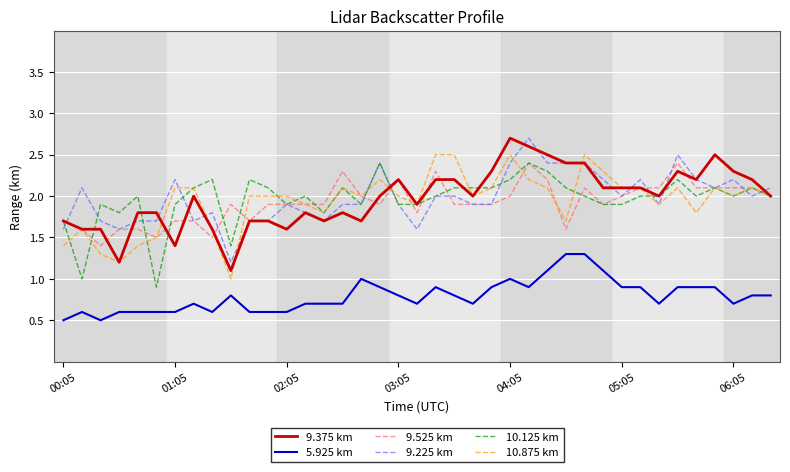

True or false: 5.925 km and 10.125 km cross at least once.

False